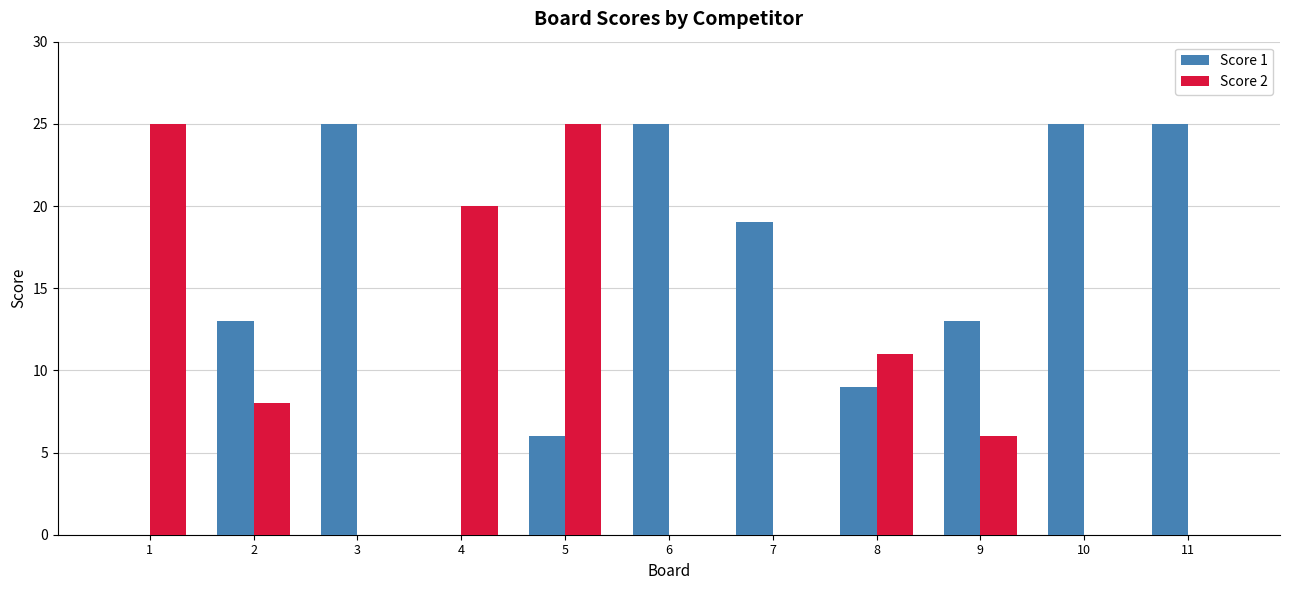

Between 7 and 10, which series saw the biggest shift?

Score 1